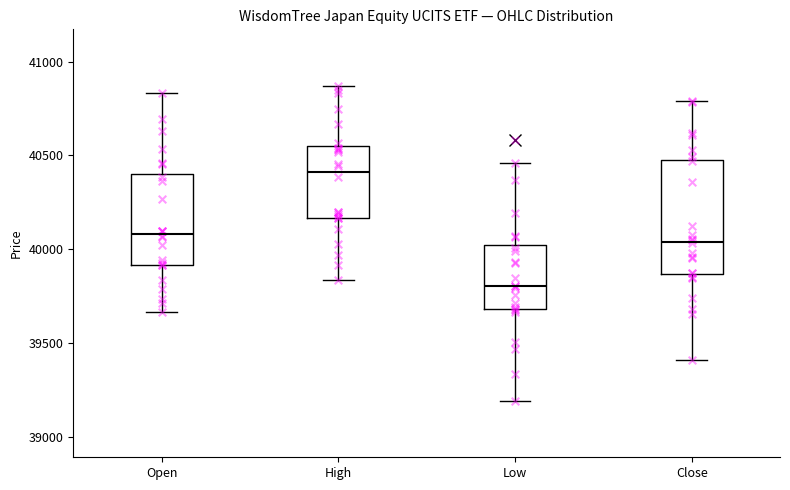

Reading left to right, transcribe this box plot: for each box, give where its median line is, the range the box spans, and where its two whiskers end, as read against the y-axis. The values are not printed on the chart, so give them approximately, as read against the axis.

Open: median 40100, box 39900 to 40400, whiskers 39650 to 40850
High: median 40400, box 40150 to 40550, whiskers 39850 to 40850
Low: median 39800, box 39700 to 40000, whiskers 39200 to 40450
Close: median 40050, box 39850 to 40500, whiskers 39400 to 40800